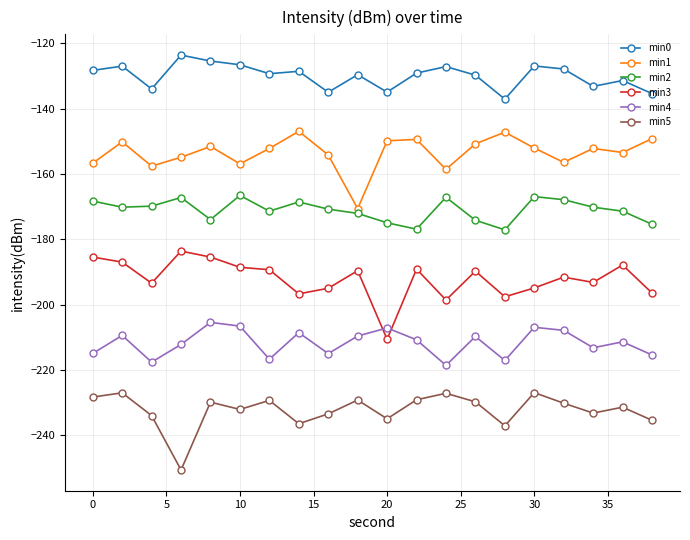

Count the number of data series in this chart.

6